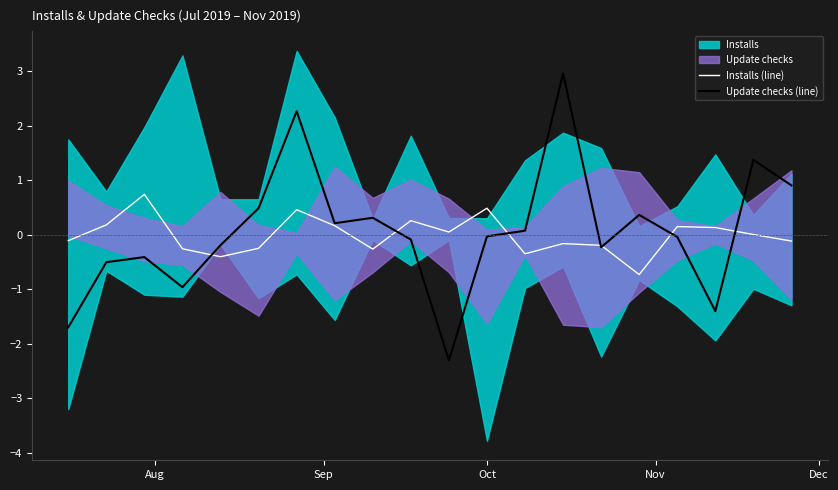

What is the highest value of the Installs (line) series?

0.7